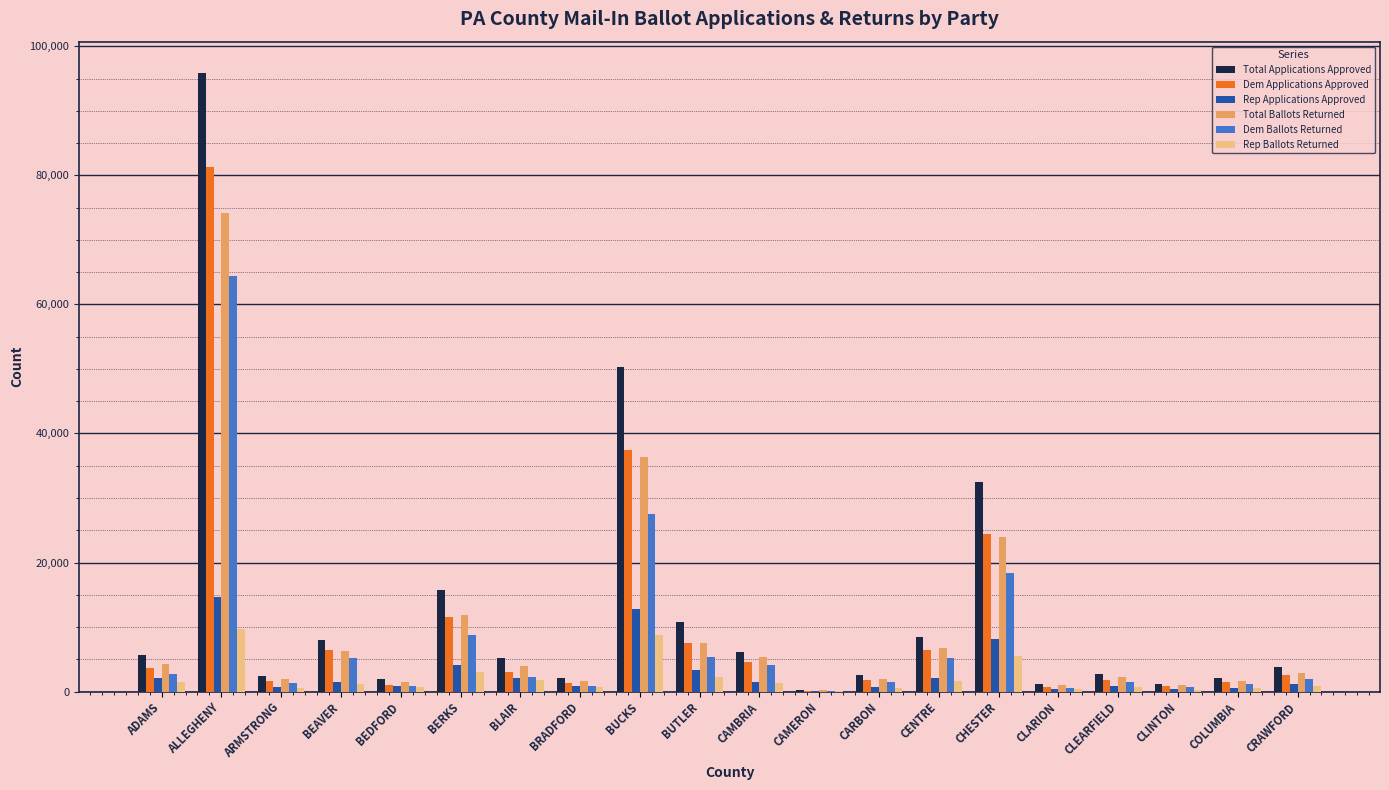

At which label is Total Applications Approved closest to 48094?

BUCKS